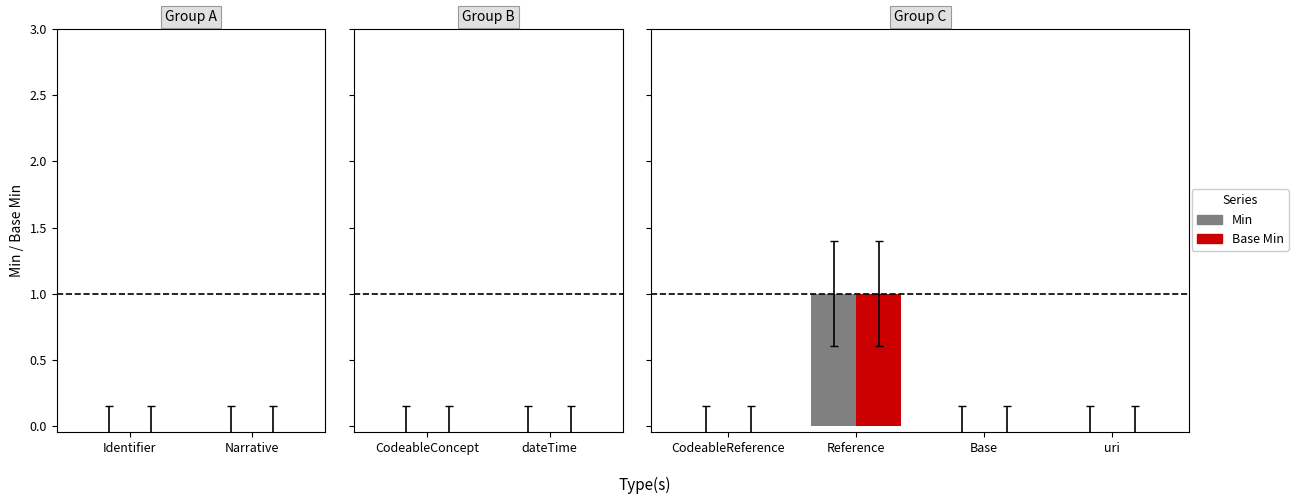

Does the chart contain stacked bars?

No